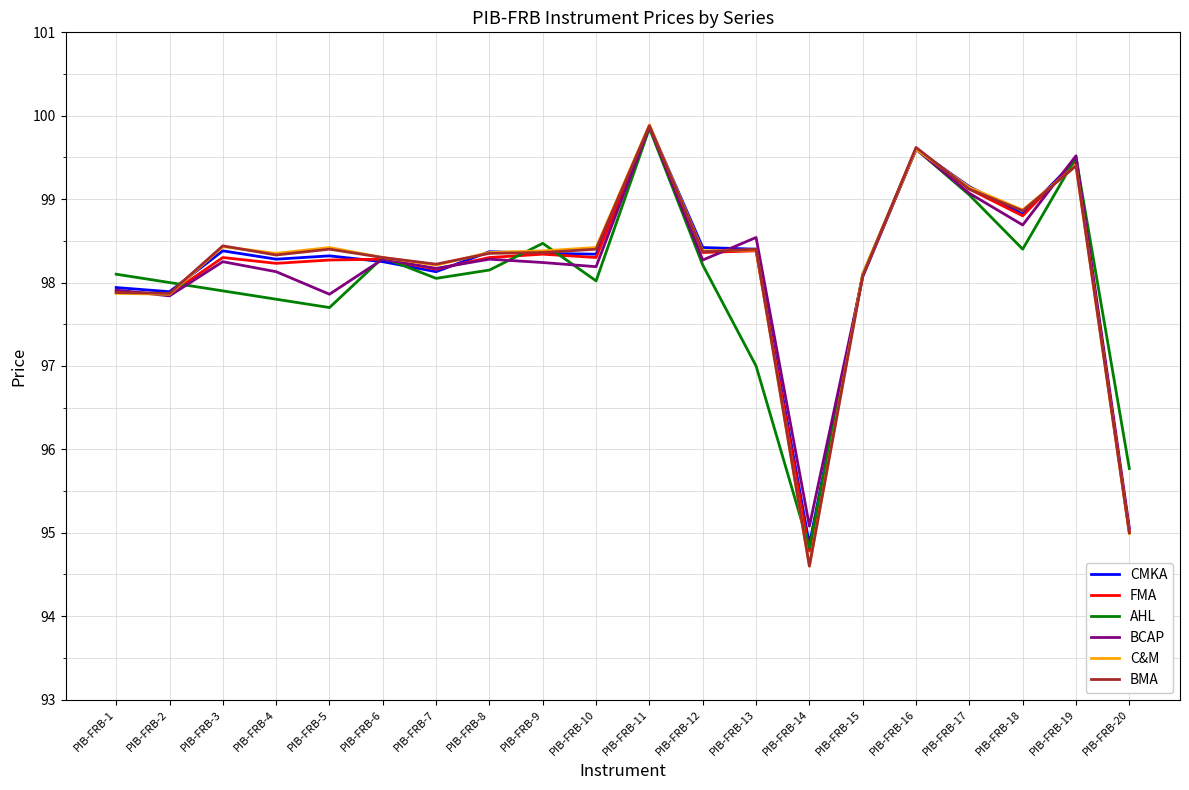

At which label does BCAP first exceed 98?

PIB-FRB-3